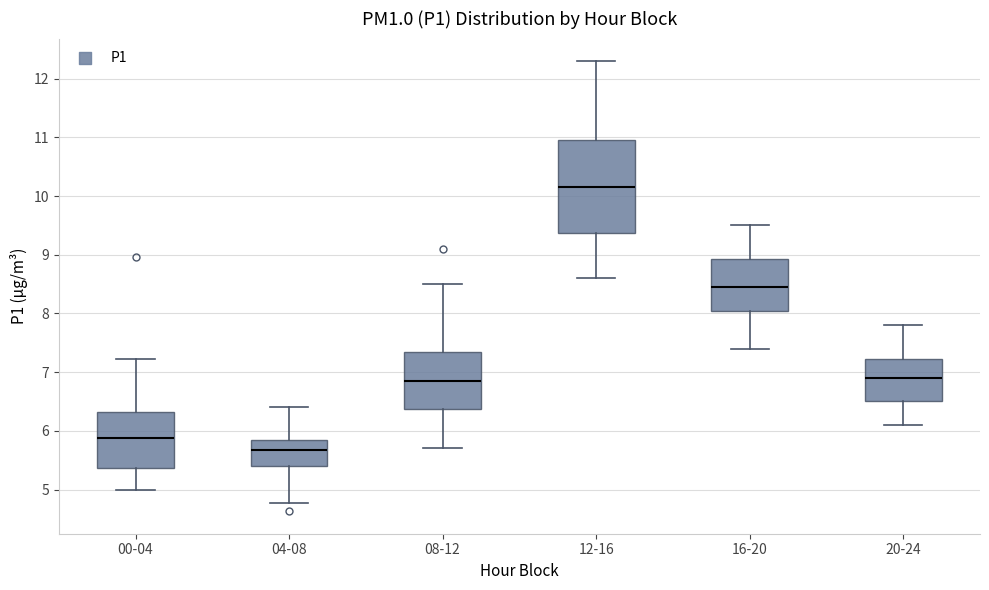

Where is the upper edge of the box for 00-04 on the y-axis? The values are not printed on the chart, so give them approximately, as read against the axis.

6.3